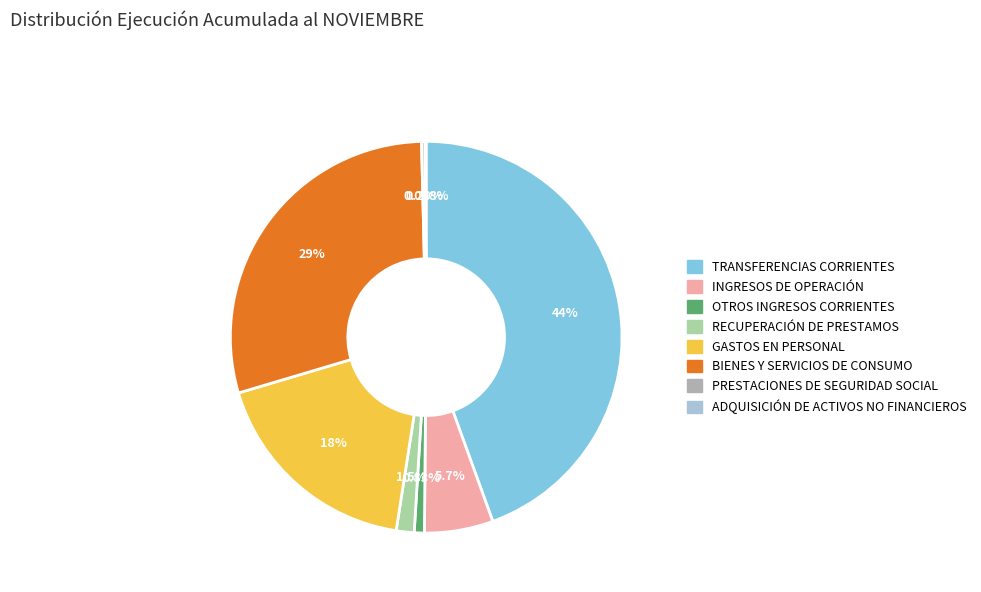

Between INGRESOS DE OPERACIÓN and BIENES Y SERVICIOS DE CONSUMO, which is larger?

BIENES Y SERVICIOS DE CONSUMO